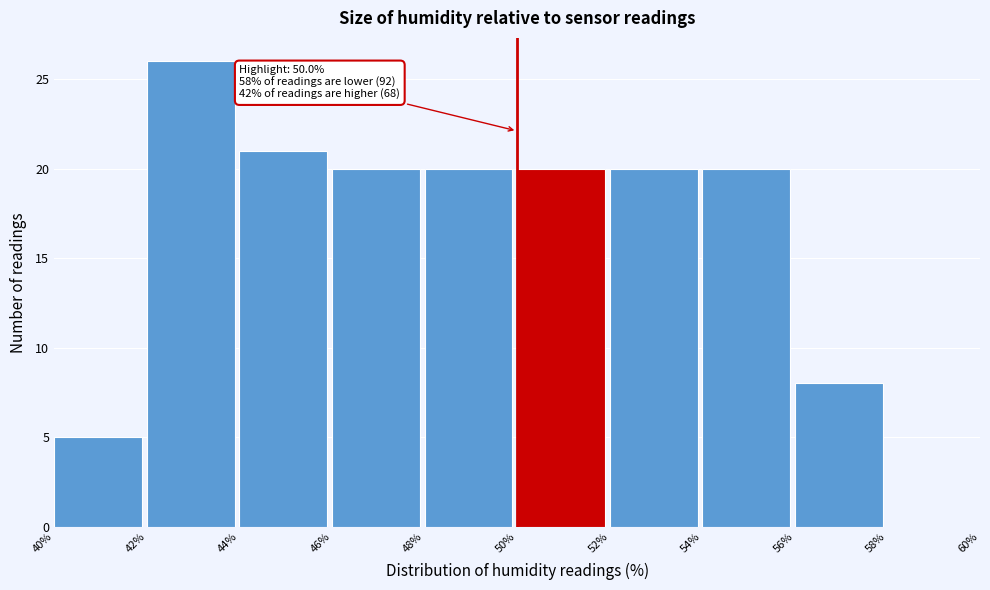

Which range on the x-axis has the tallest bar?

42% to 44%